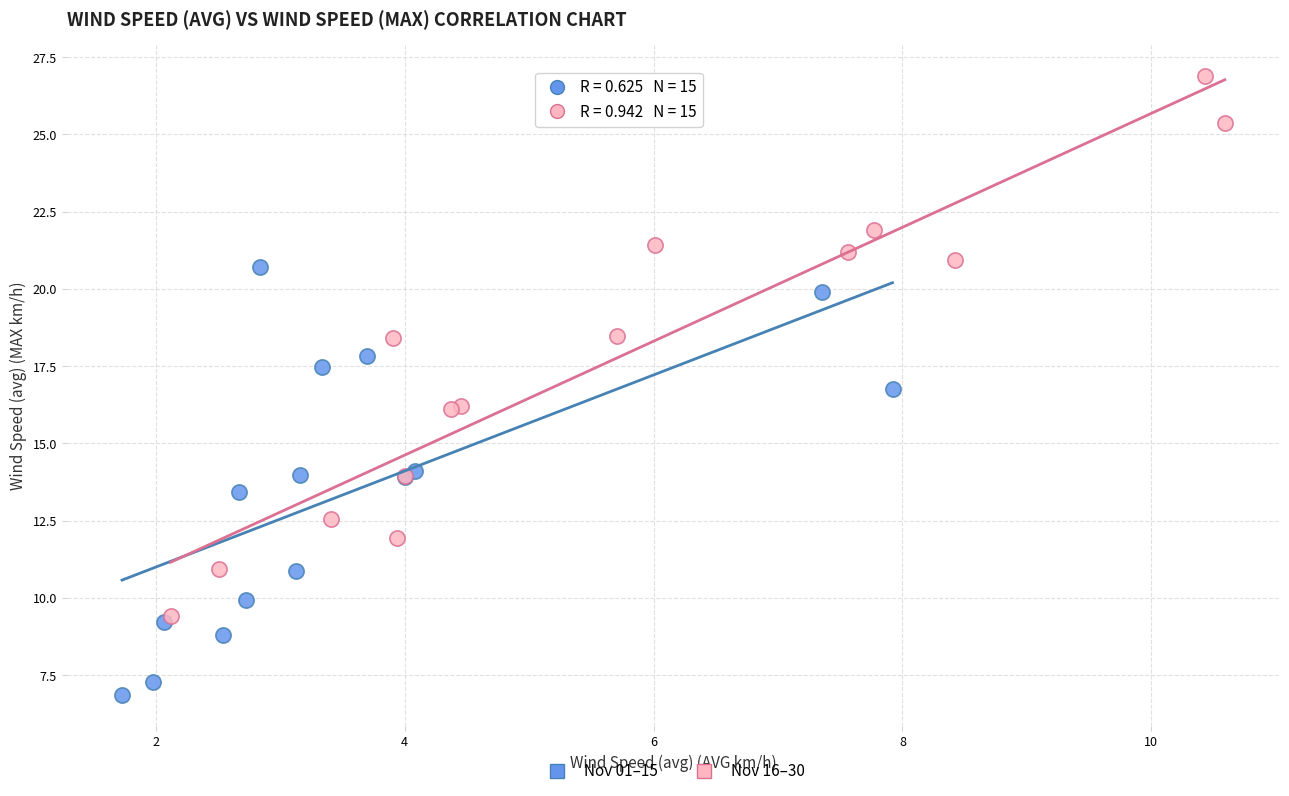

What are all the series names shown in the legend?

Nov 01–15, Nov 16–30